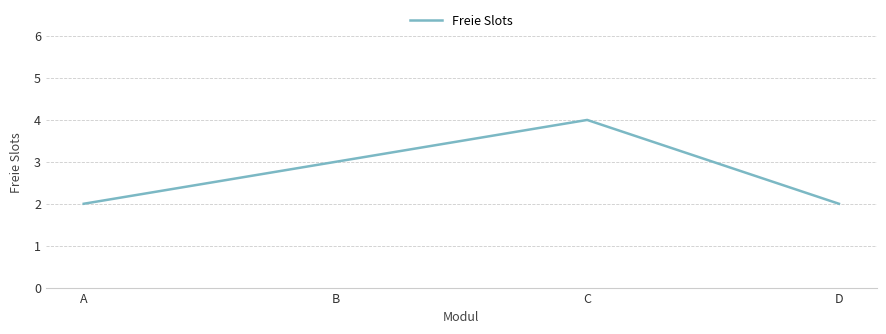

Reading right to left, what are all the values shown in this chart?

D=2	C=4	B=3	A=2